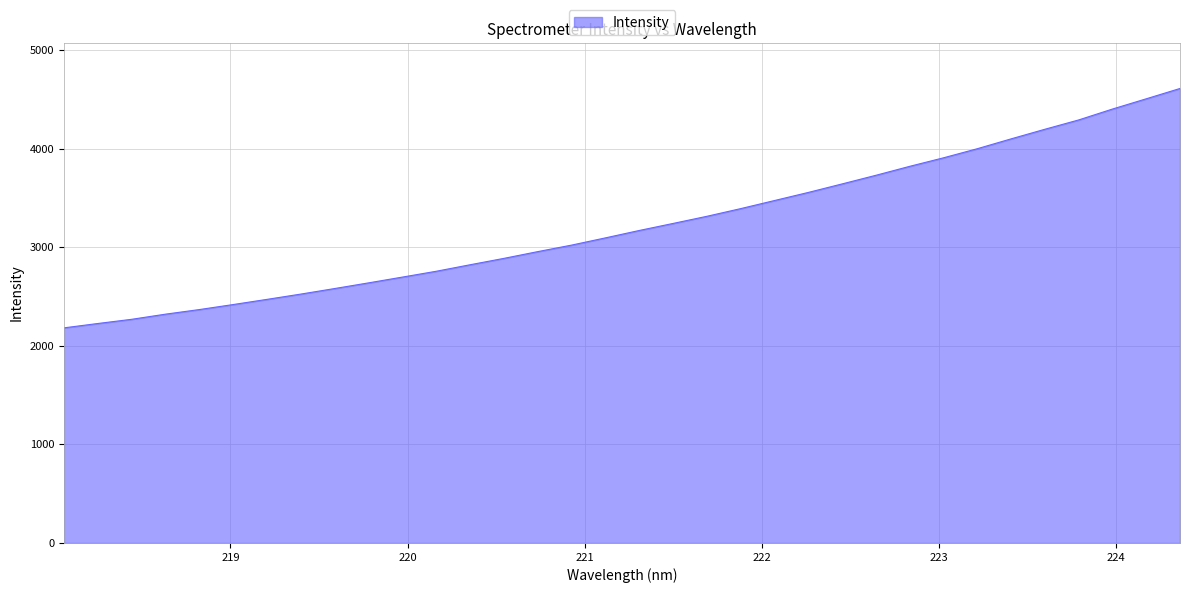

What is the greatest value displayed?

4612.9